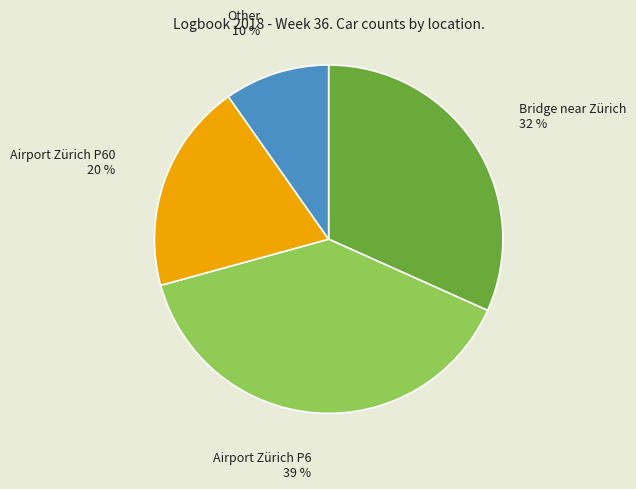

Is there a majority slice in this chart?

No